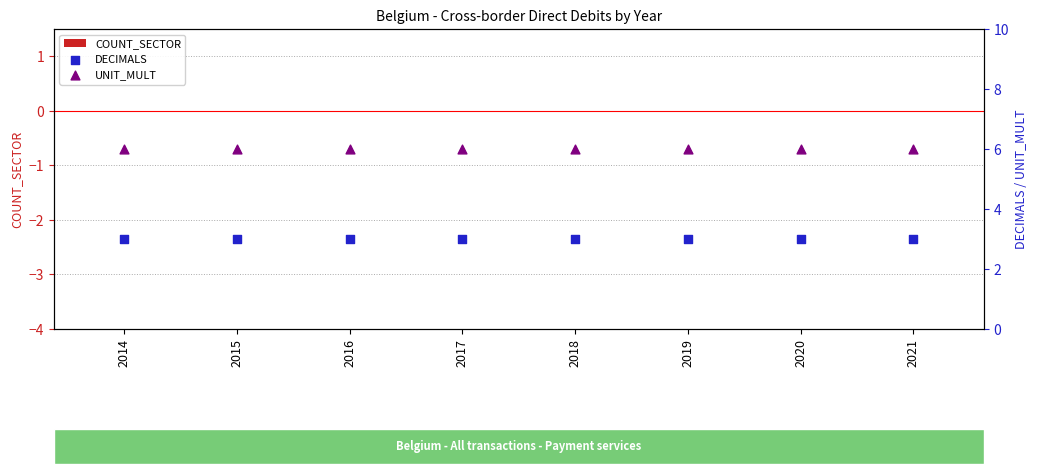

At which category is the sum across all series the highest?

2014